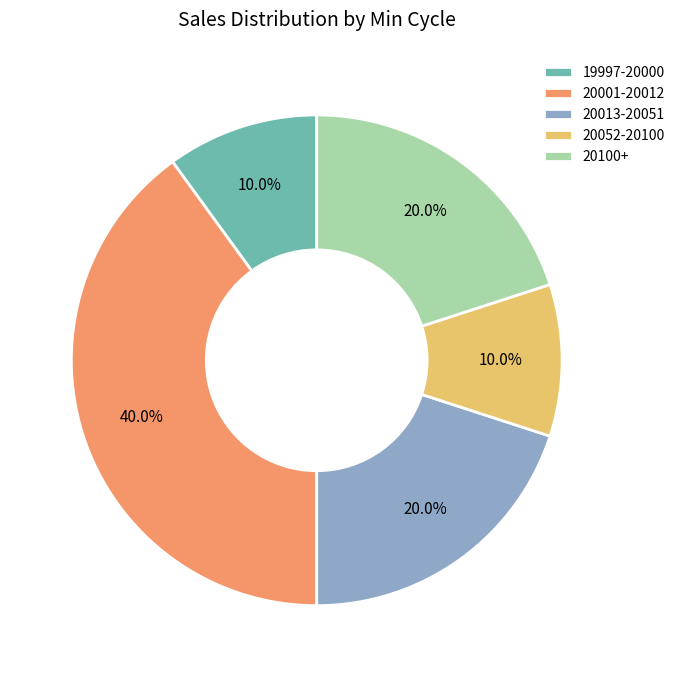

Count the number of slices in the pie.

5